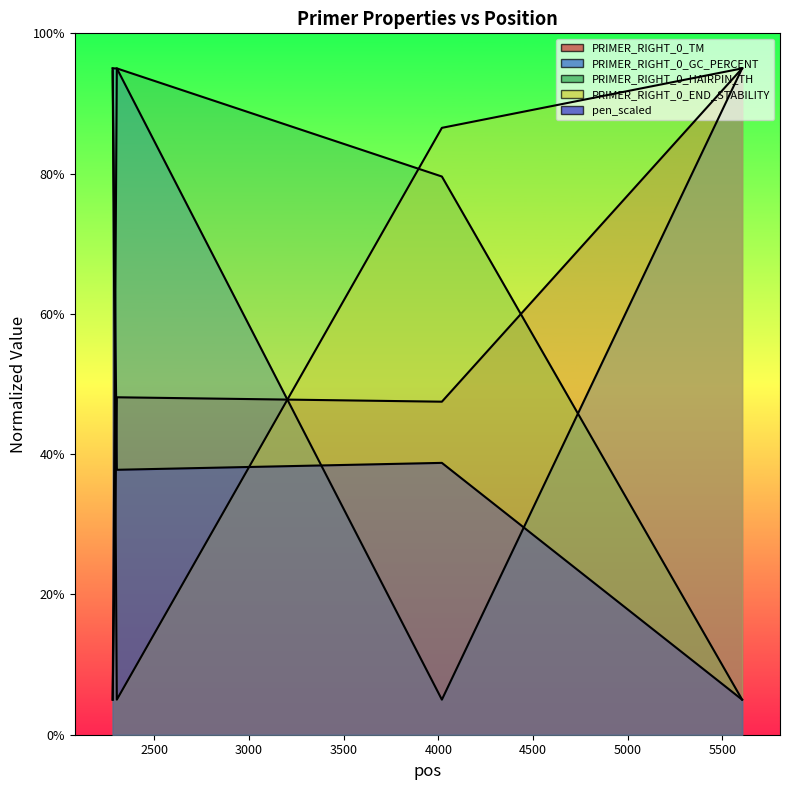

Where do PRIMER_RIGHT_0_HAIRPIN_TH and PRIMER_RIGHT_0_END_STABILITY first cross each other?

2281 and 2303